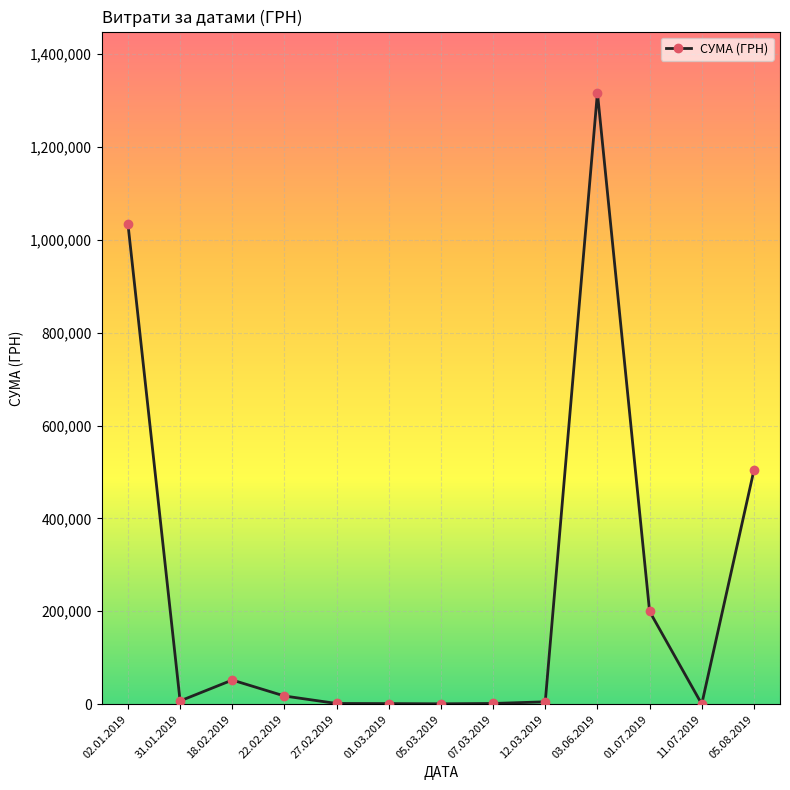

At which category does the data reach its first local valley?

31.01.2019